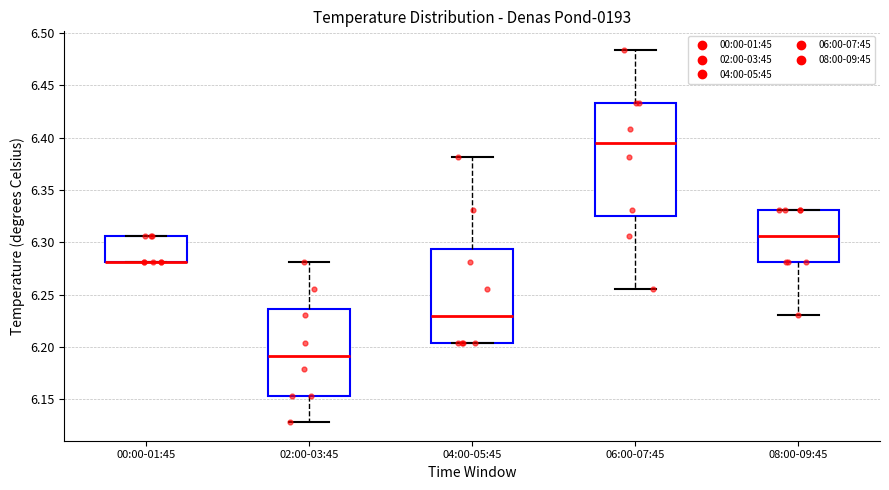

Which box is the tallest, from its lower edge to its upper edge?

06:00-07:45